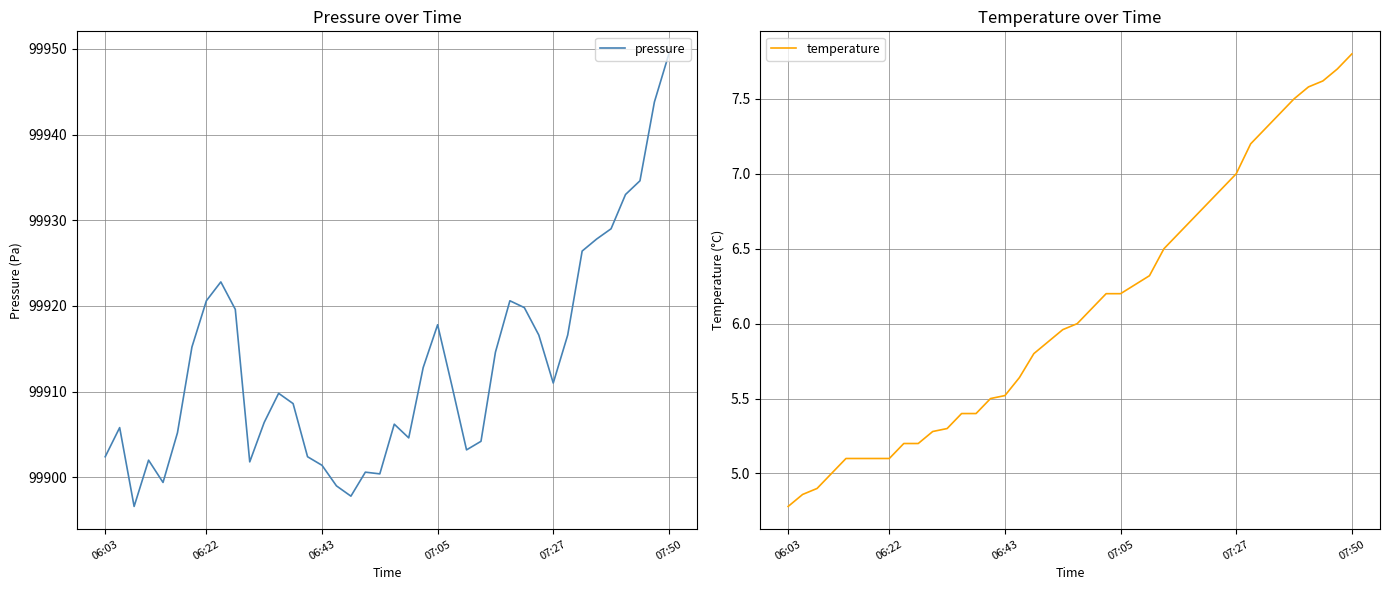

At which label is pressure closest to 99923?

8